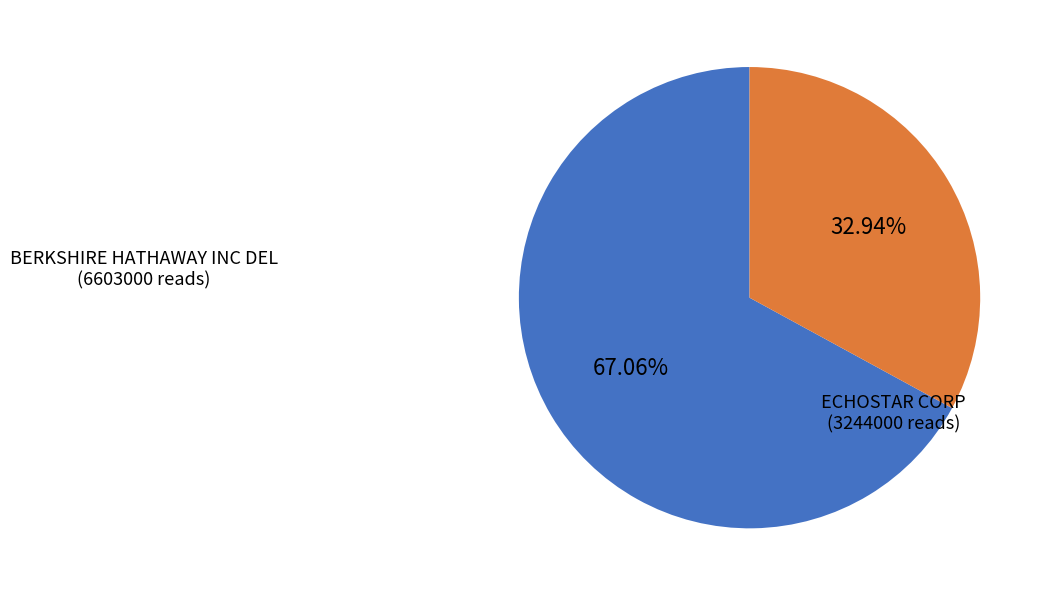

The ECHOSTAR CORP slice represents 18% of the pie. True or false?

False